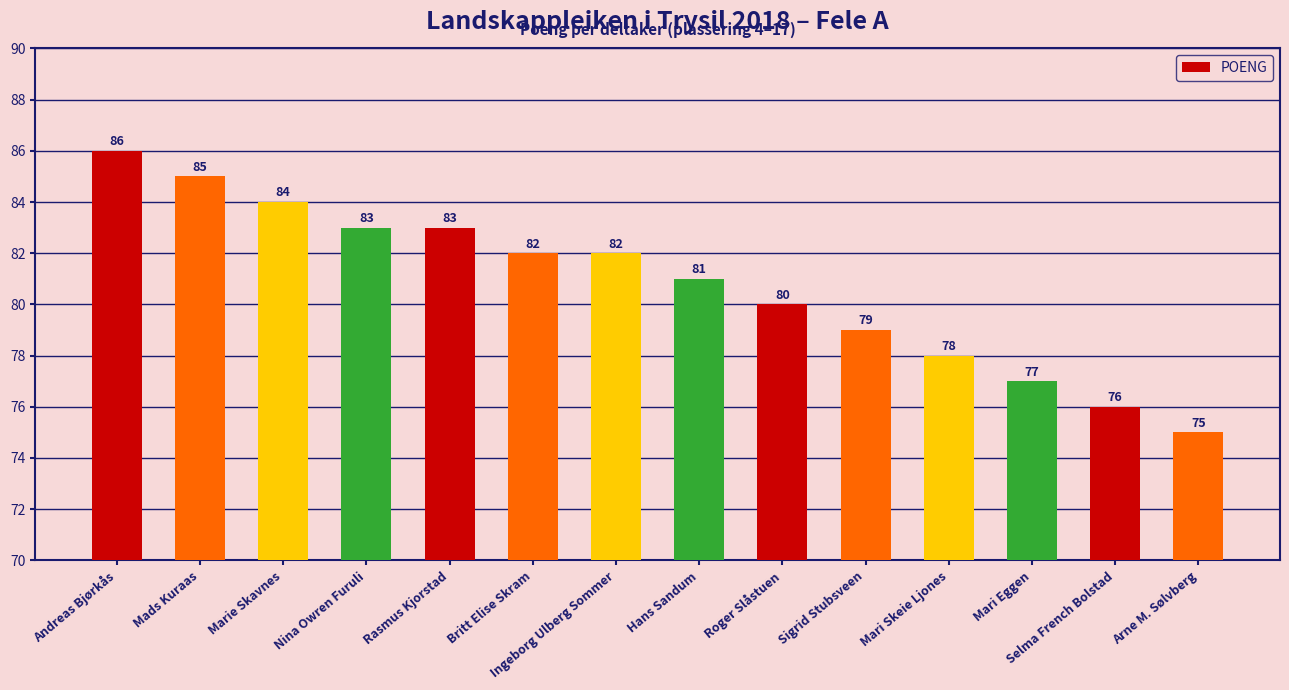

What is the sum of all values?

1131